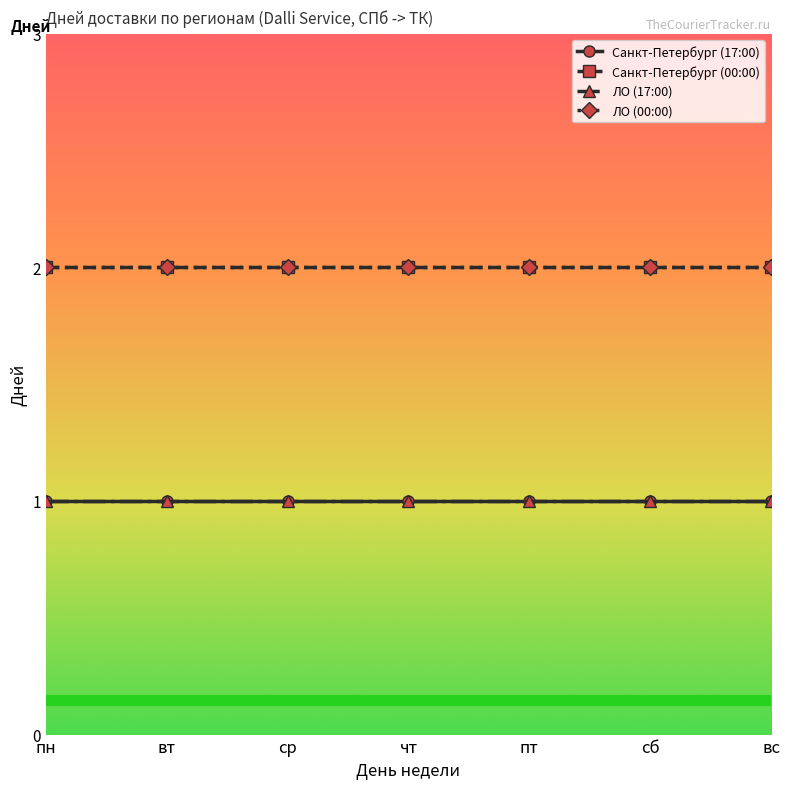

Is the value of ЛО (17:00) at вт greater than the value of ЛО (00:00) at чт?

No